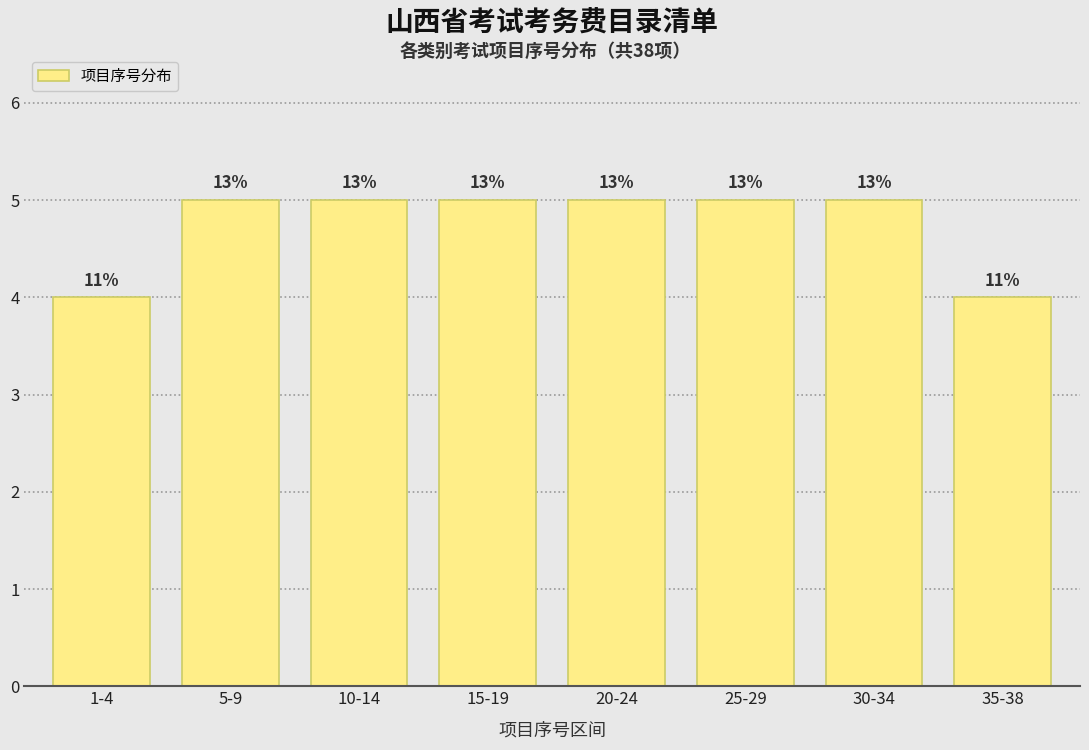

How many bars are there in total?

8